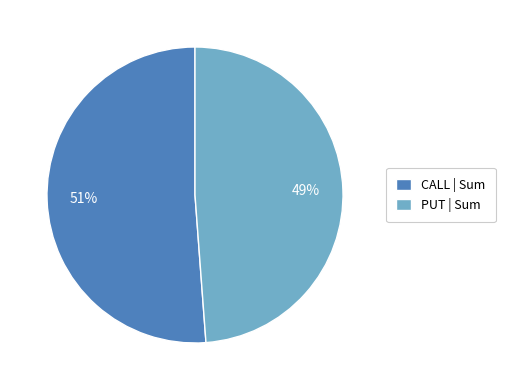

Combined, do CALL | Sum and PUT | Sum account for over 50%?

Yes